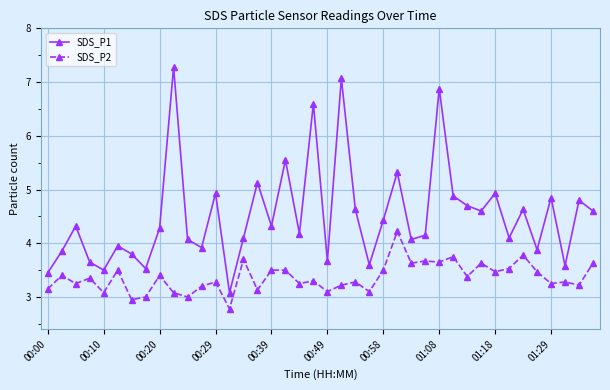

True or false: SDS_P1 and SDS_P2 intersect in this chart.

False